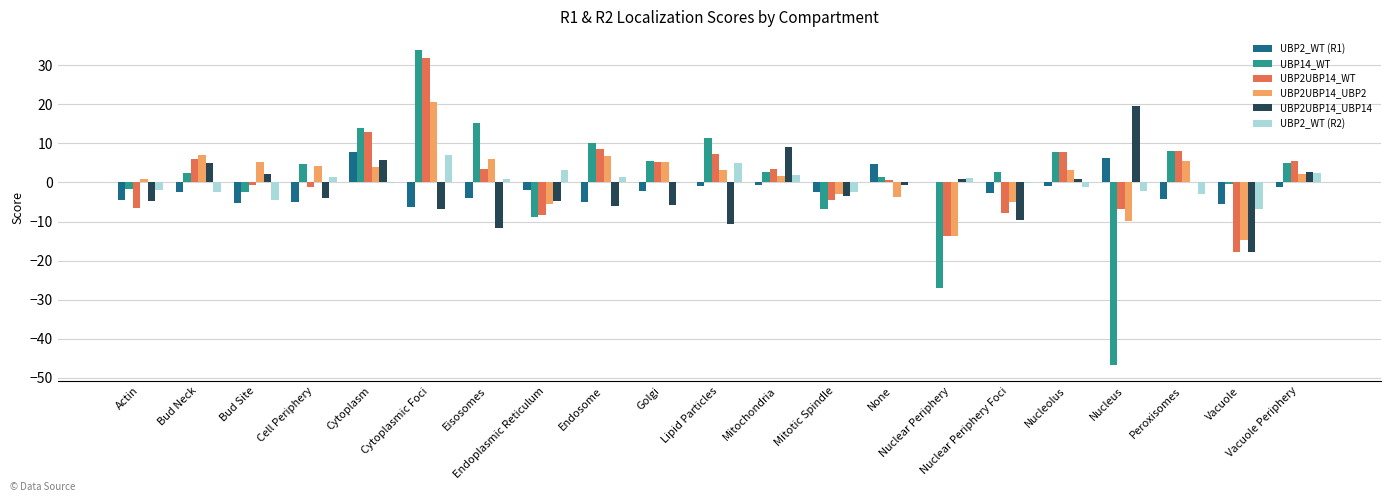

How many groups of bars are there?

21